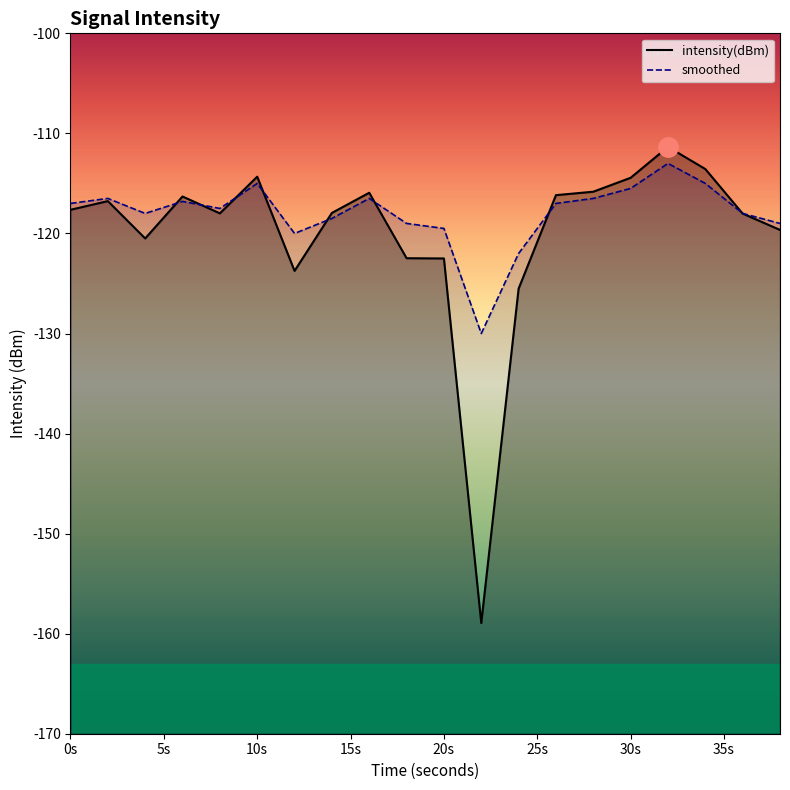

Does the chart display data point markers on the line(s)?

No